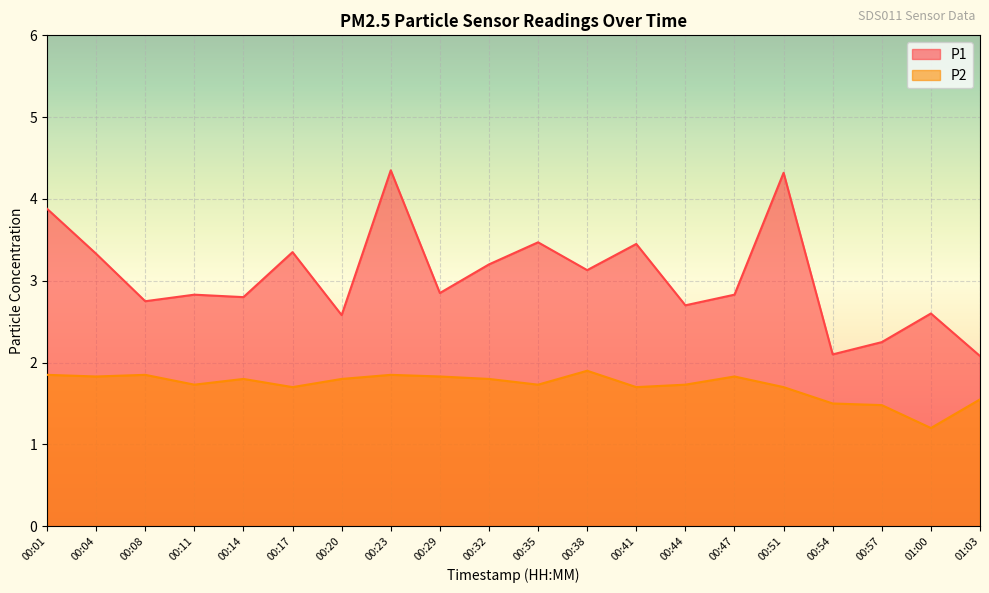

What are all the series names shown in the legend?

P1, P2